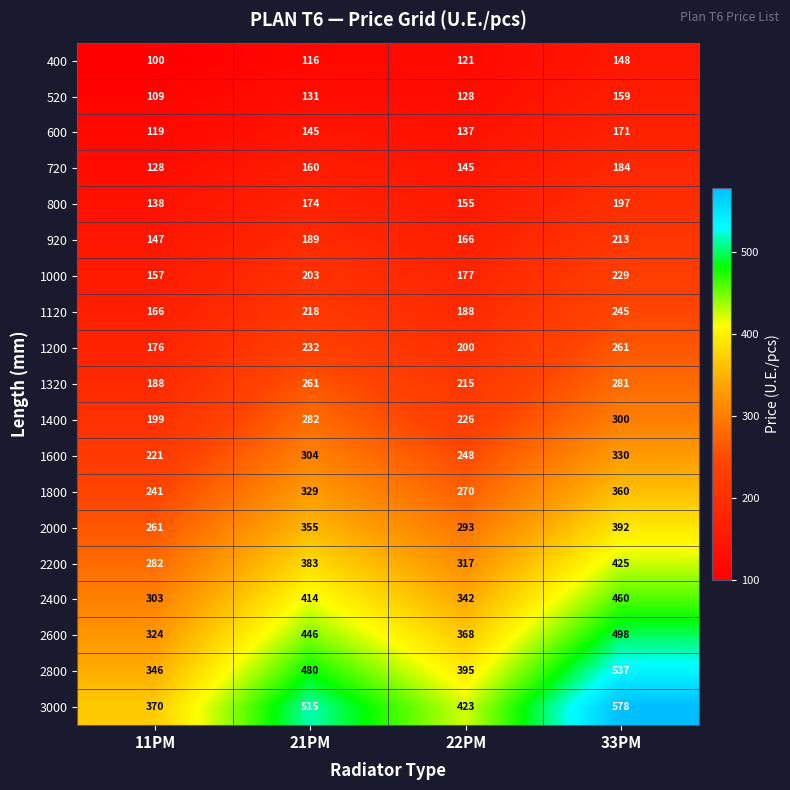

What is the spread (max minus min) of values at 33PM?

430